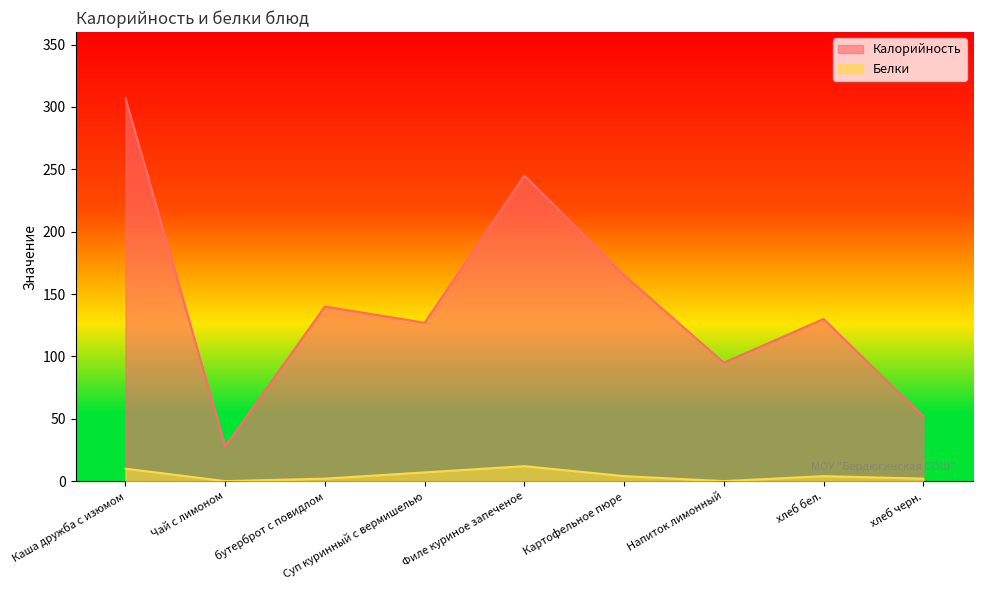

What is the label of the 7th point from the left?

Напиток лимонный